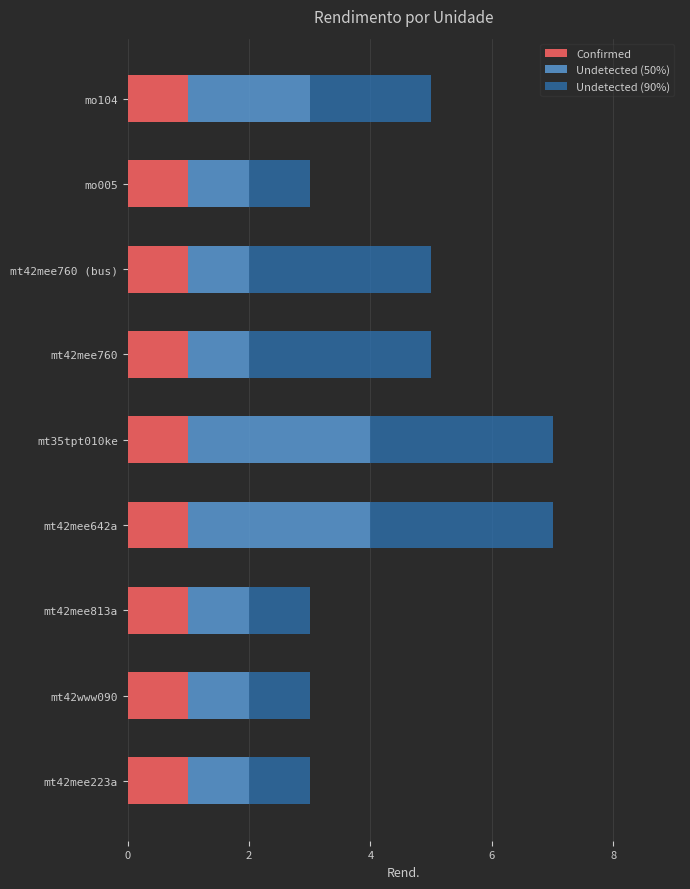

What is the total value across all series at mo104?

5